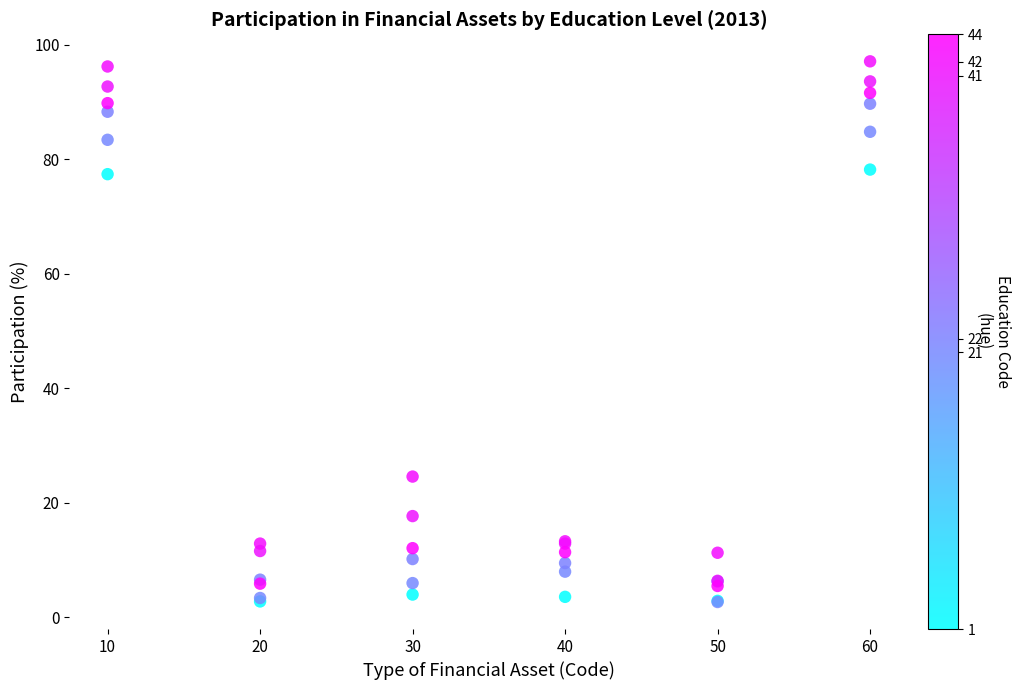

What Y value in the scatter plot is closest to 49?

24.6